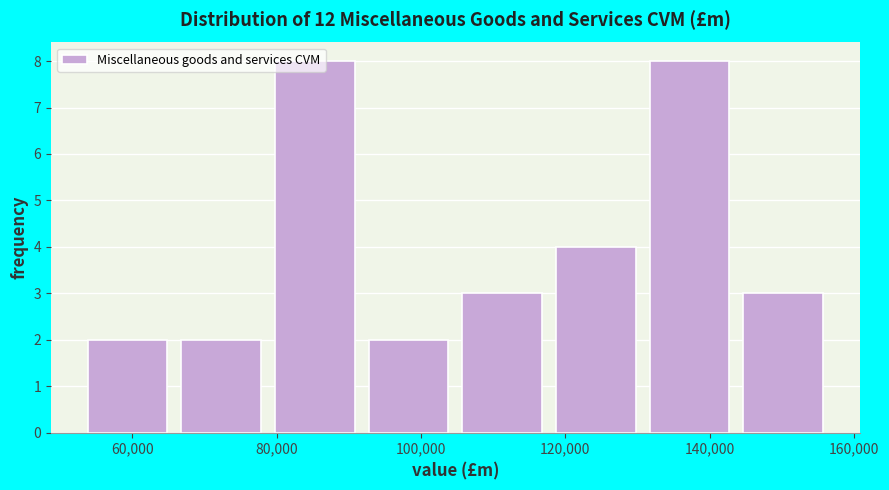

What is the height of the bar covering 92000 to 104000 on the x-axis? Neither the bar edges nor the heights are printed on the chart, so give them approximately, as read against the axes.

2